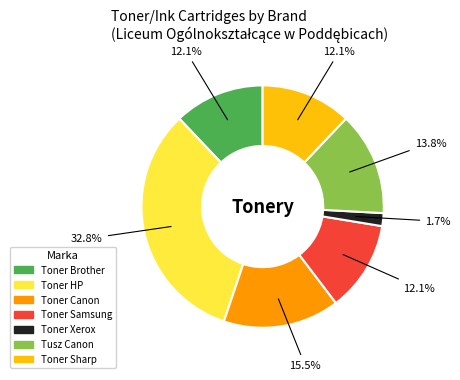

What is the ratio of the value at Toner Xerox to the value at Tusz Canon?

0.1